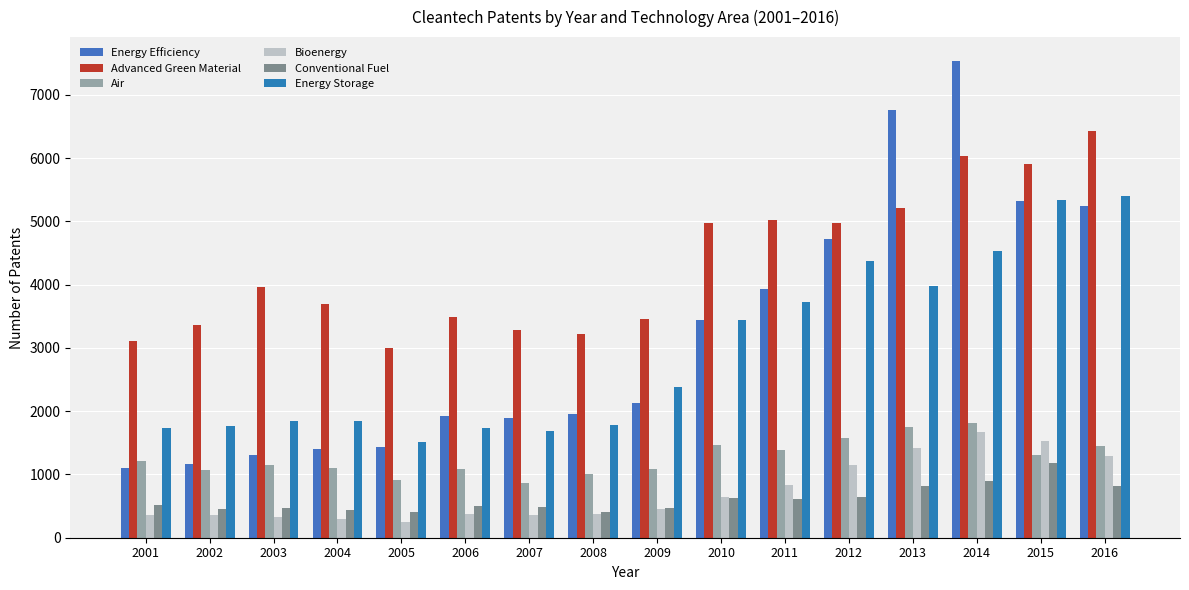

Reading left to right, extract all data points from this chart.

Energy Efficiency: 2001=1104.7	2002=1157.4	2003=1304.4	2004=1404.7	2005=1431.8	2006=1918.0	2007=1896.7	2008=1948.7	2009=2134.0	2010=3436.3	2011=3928.7	2012=4716.4	2013=6760.6	2014=7535.9	2015=5317.5	2016=5238.6
Advanced Green Material: 2001=3107.8	2002=3368.7	2003=3957.3	2004=3695.7	2005=3003.4	2006=3490.2	2007=3282.2	2008=3220.8	2009=3450.2	2010=4968.4	2011=5018.9	2012=4969.9	2013=5213.7	2014=6028.7	2015=5899.7	2016=6423.1
Air: 2001=1209.6	2002=1077.5	2003=1151.6	2004=1101.4	2005=918.7	2006=1093.8	2007=862.1	2008=1008.4	2009=1082.5	2010=1458.0	2011=1388.1	2012=1573.6	2013=1757.6	2014=1815.9	2015=1314.0	2016=1451.2
Bioenergy: 2001=363.5	2002=352.5	2003=332.5	2004=290.9	2005=256.3	2006=367.6	2007=353.3	2008=381.4	2009=460.4	2010=646.6	2011=828.7	2012=1154.1	2013=1421.8	2014=1668.7	2015=1521.5	2016=1288.8
Conventional Fuel: 2001=516.8	2002=450.2	2003=463.4	2004=440.6	2005=405.9	2006=496.9	2007=484.0	2008=405.3	2009=467.2	2010=622.3	2011=613.9	2012=639.4	2013=824.7	2014=899.1	2015=1188.6	2016=820.0
Energy Storage: 2001=1727.4	2002=1763.5	2003=1838.1	2004=1849.0	2005=1511.8	2006=1734.1	2007=1690.9	2008=1778.5	2009=2384.6	2010=3448.2	2011=3726.9	2012=4379.0	2013=3978.2	2014=4528.0	2015=5338.1	2016=5397.8